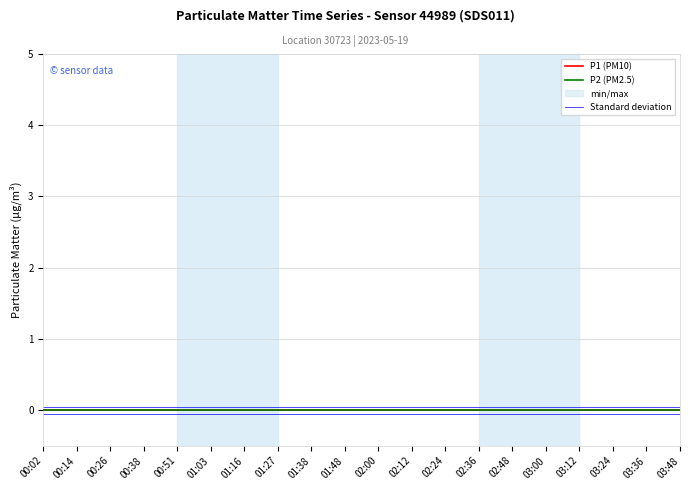

True or false: P1 (PM10) and Standard deviation cross at least once.

False